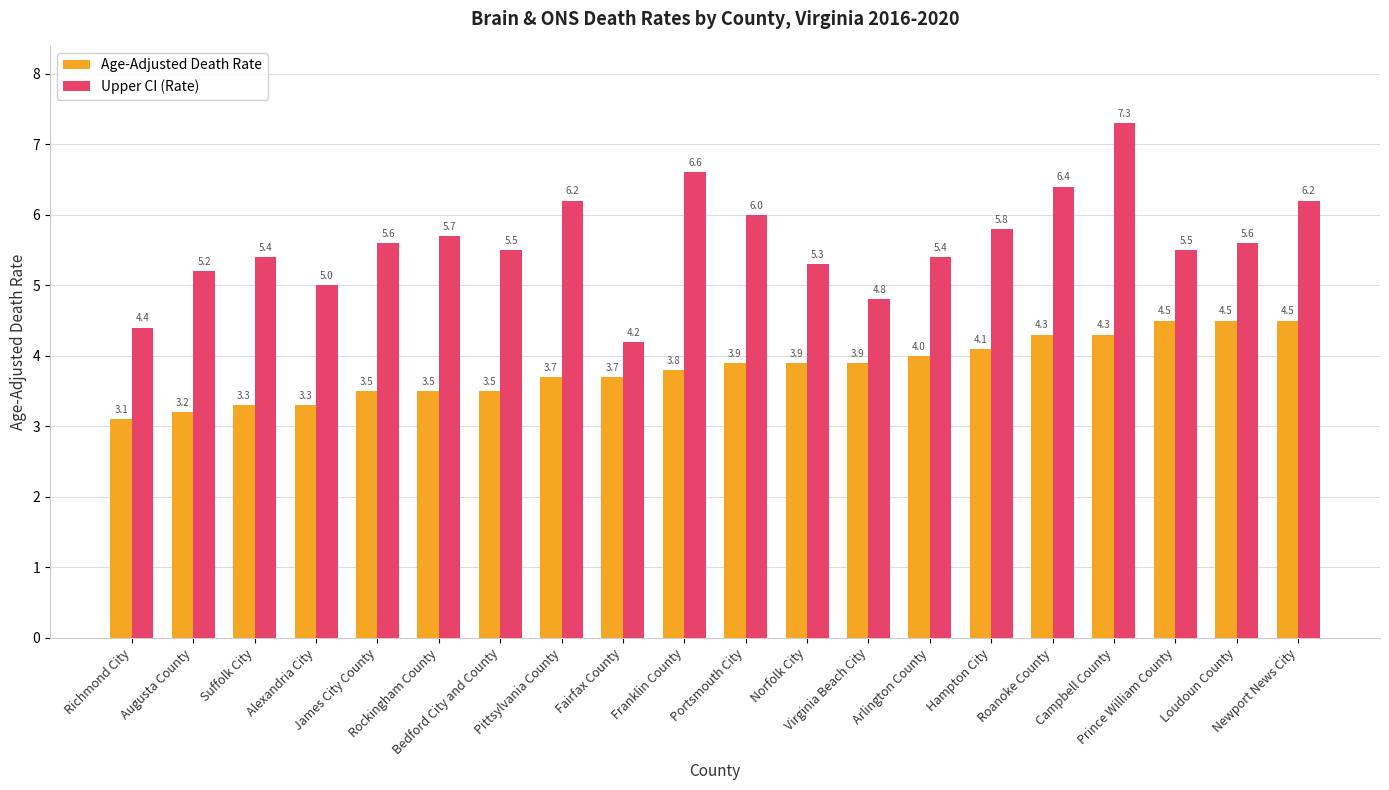

List the series in order of their peak value, highest first.

Upper CI (Rate), Age-Adjusted Death Rate